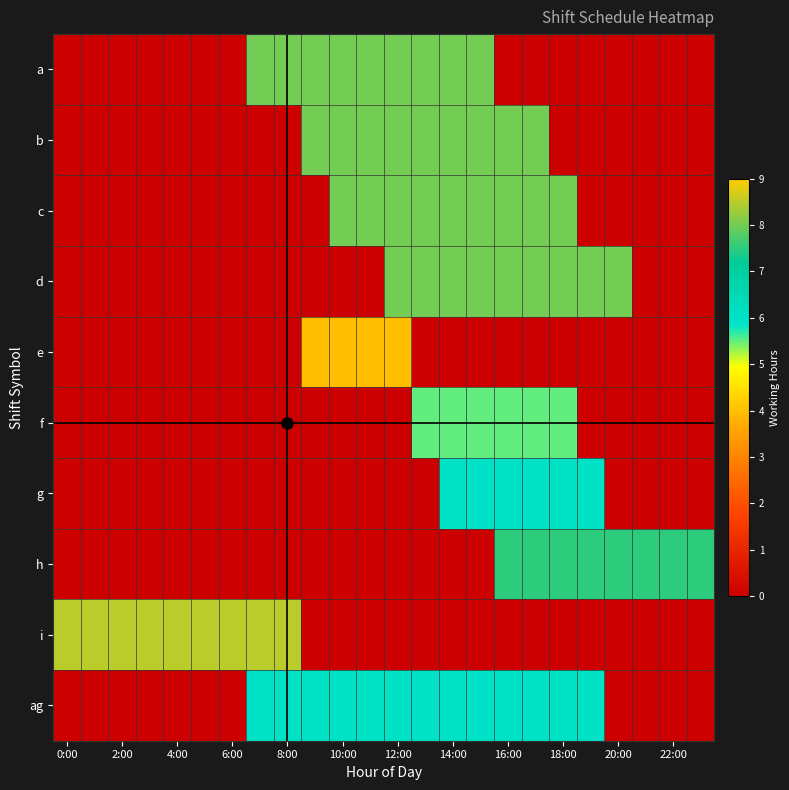

Which series has the largest total across all categories?

ag